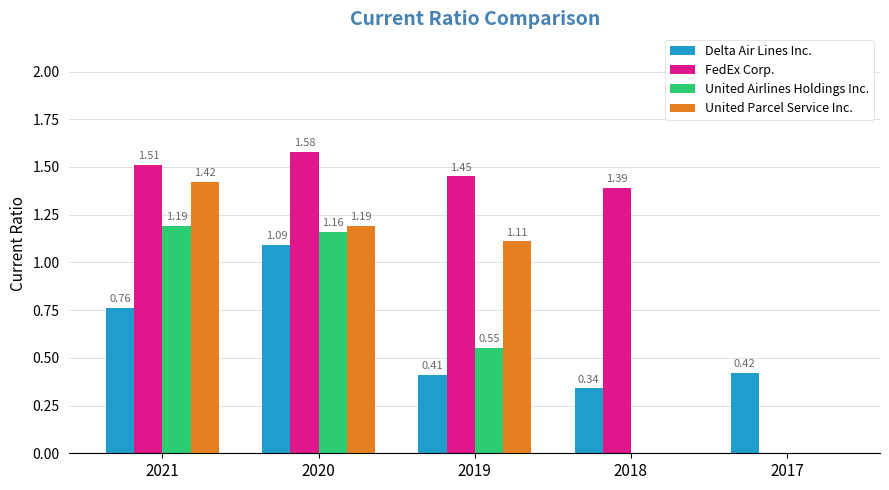

The value of FedEx Corp. at 2021 is 2.4. True or false?

False